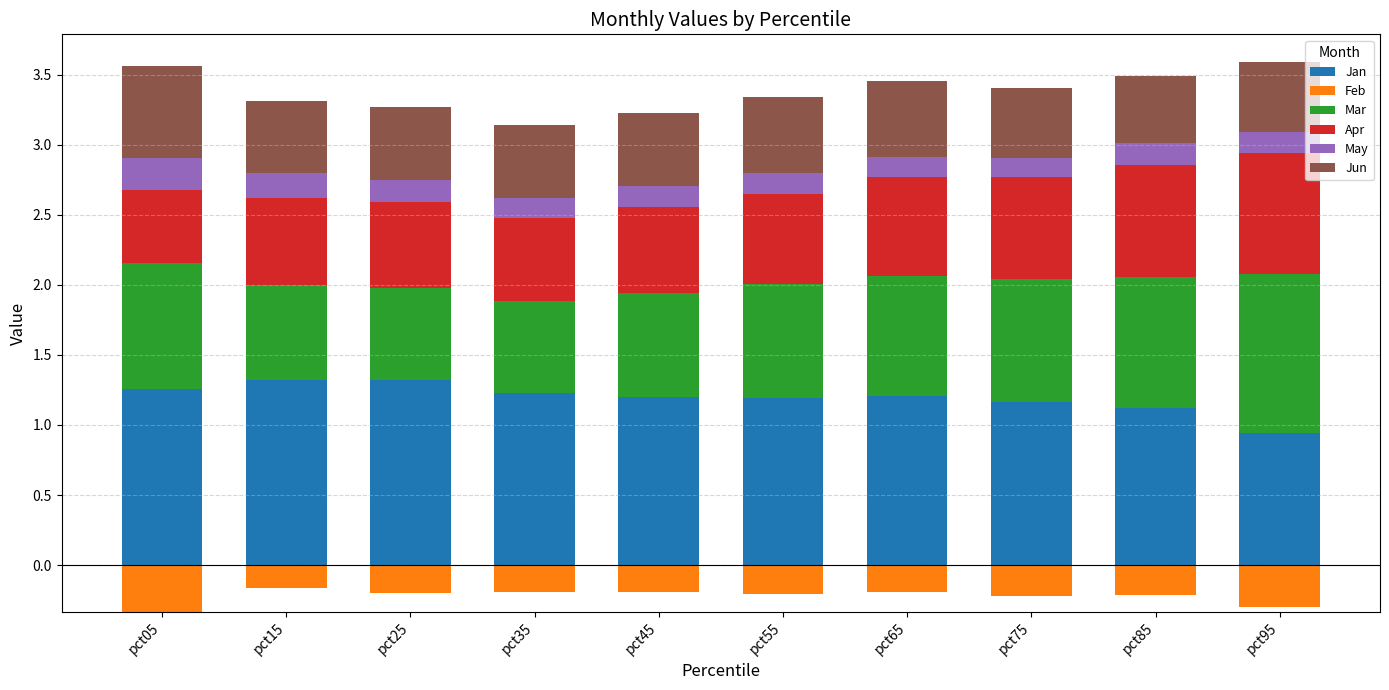

At which category is the sum across all series the highest?

pct95